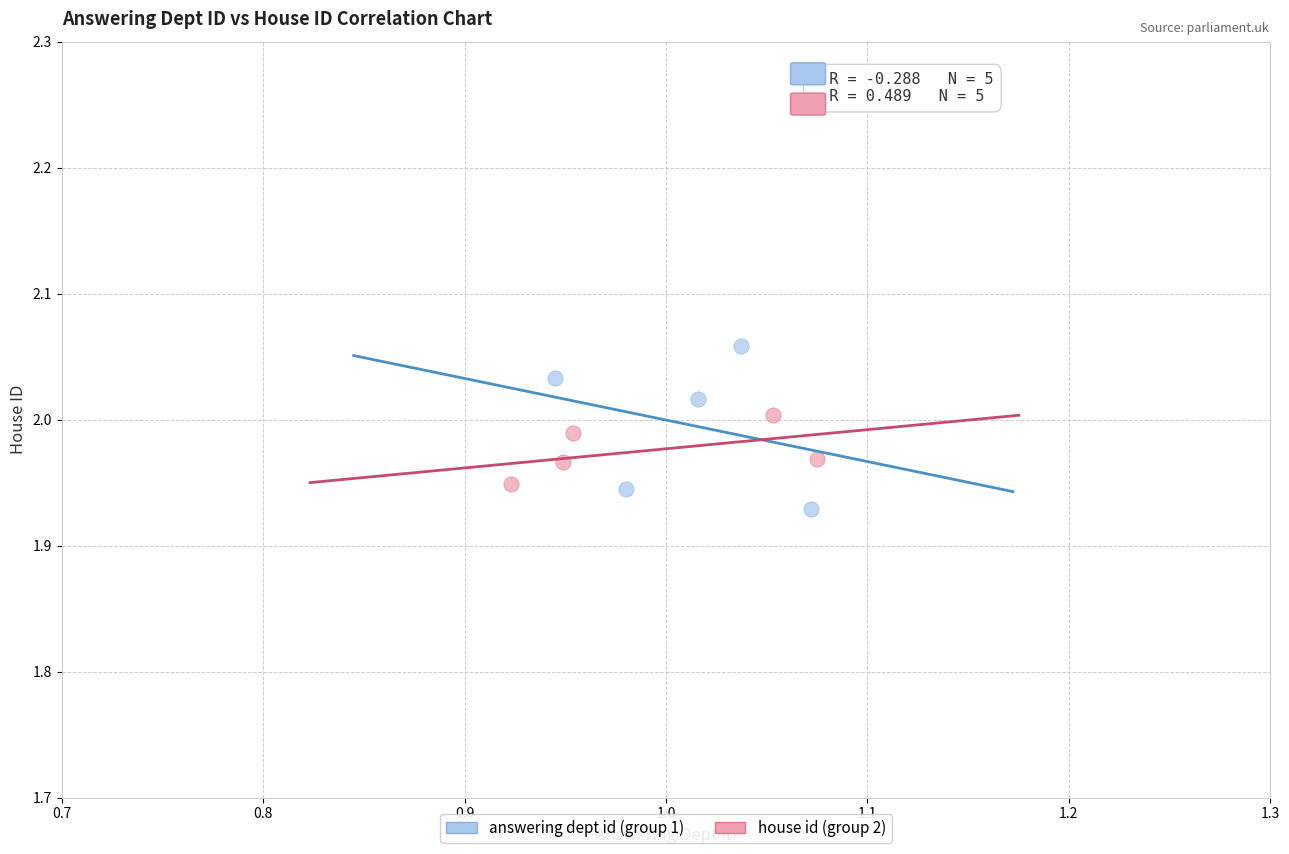

Which series contains the highest Y value?

answering dept id (group 1)